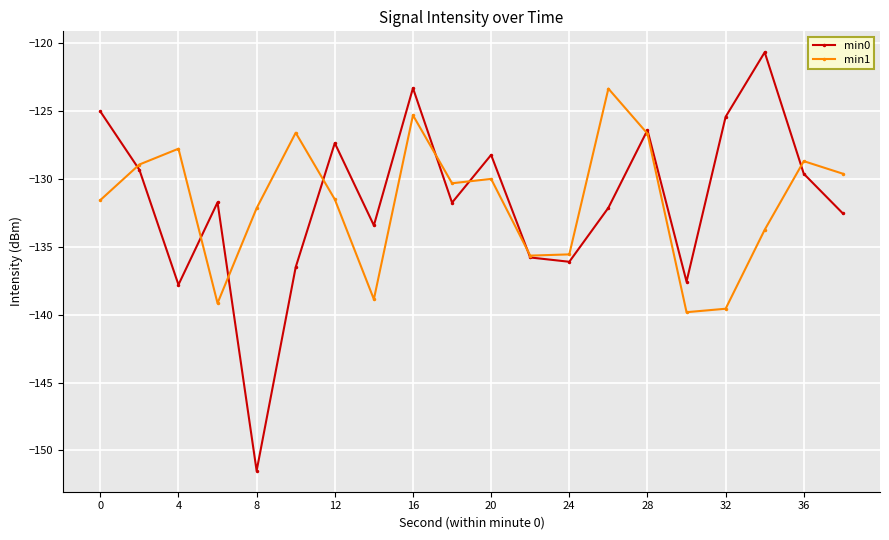

What is the maximum value shown in the chart?

-120.7